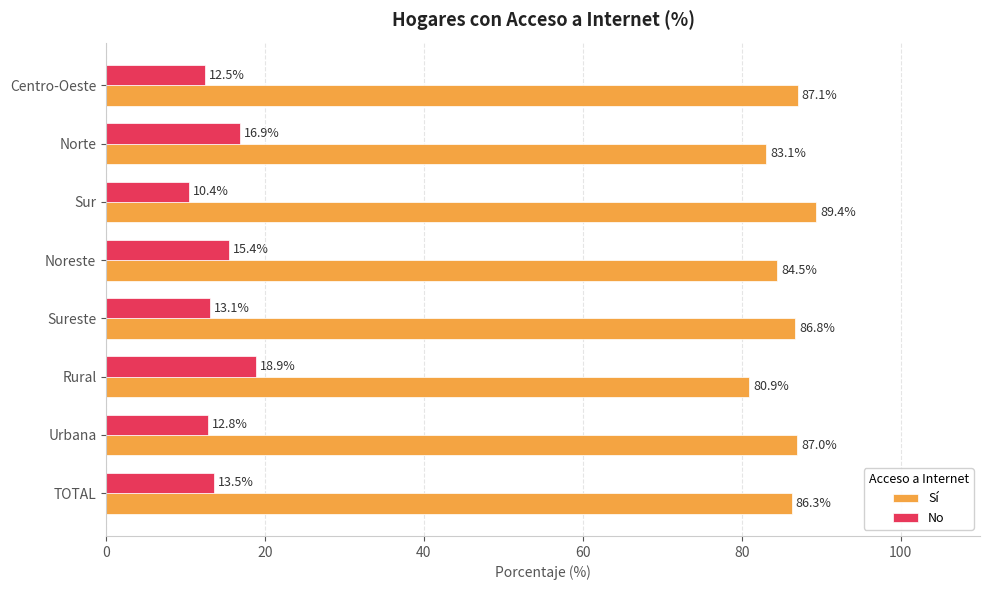

The No series shows 15.4 at Noreste. True or false?

True